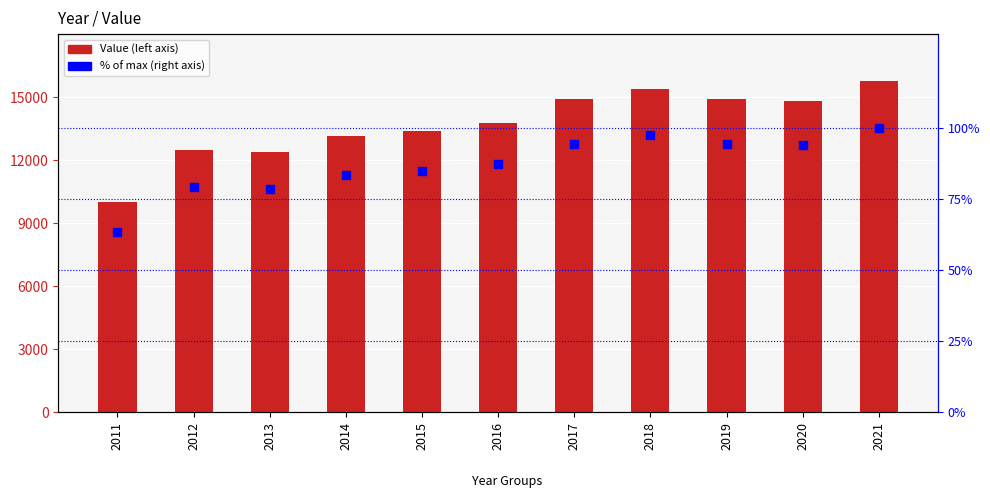

At which category is the sum across all series the highest?

2021